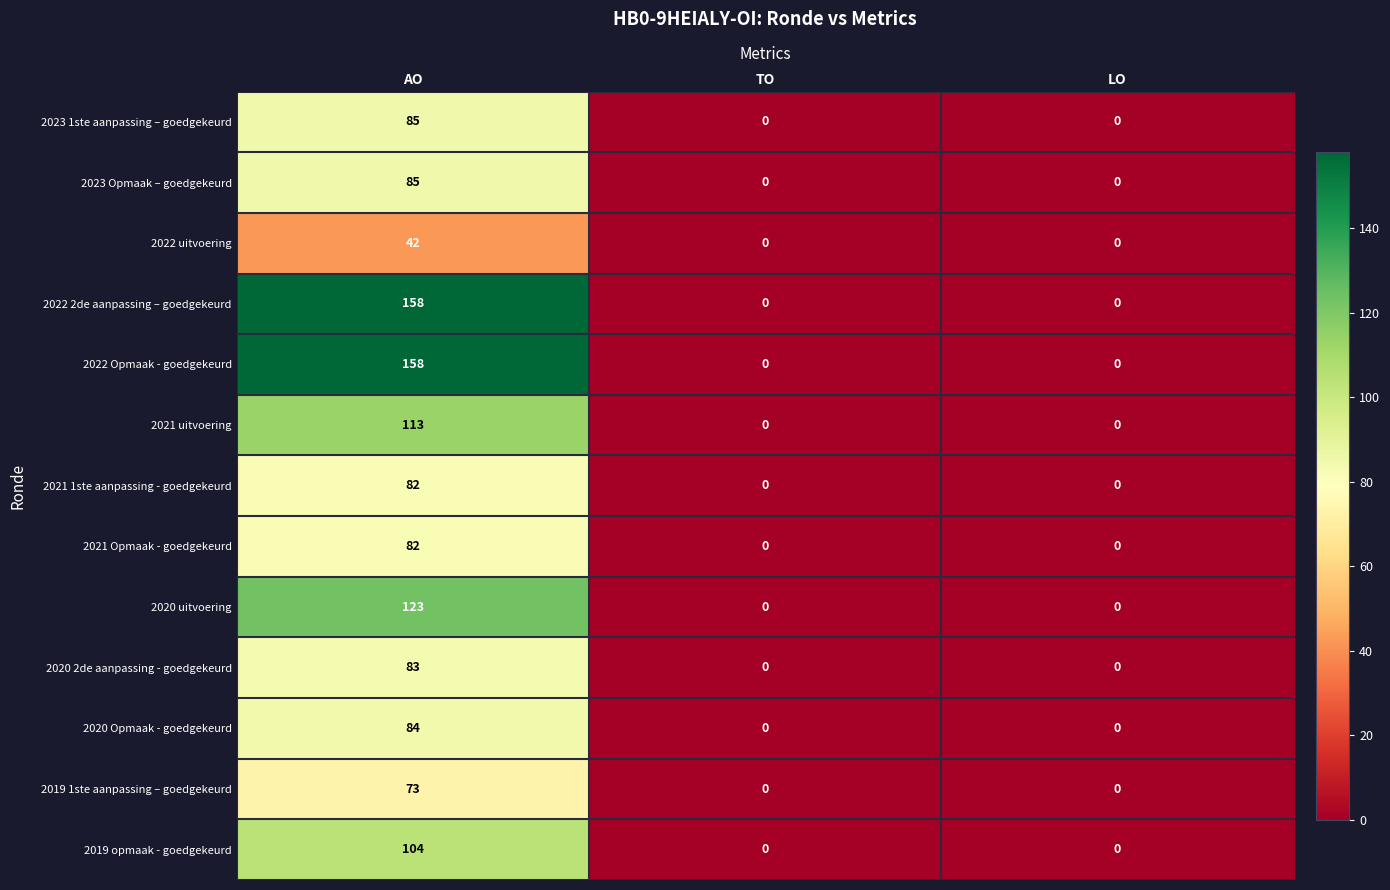

What is the spread (max minus min) of values at AO?

116